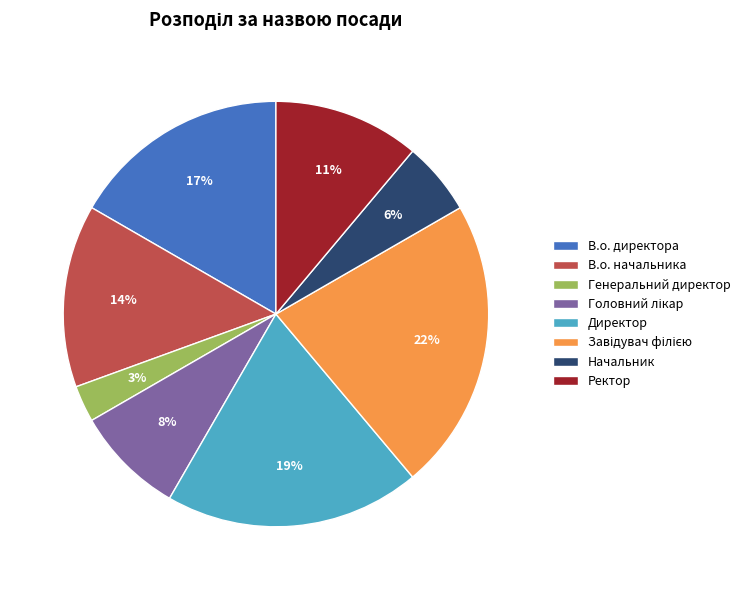

The Ректор slice represents 19% of the pie. True or false?

False